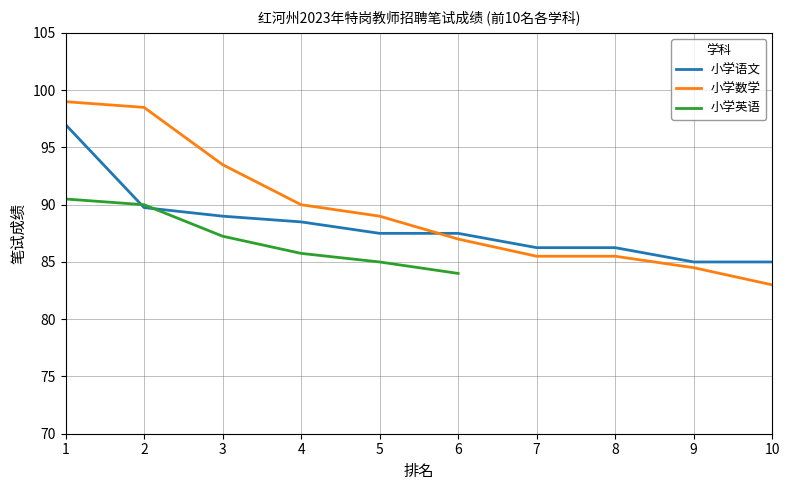

The value of 小学语文 at 7 is 86.2. True or false?

True